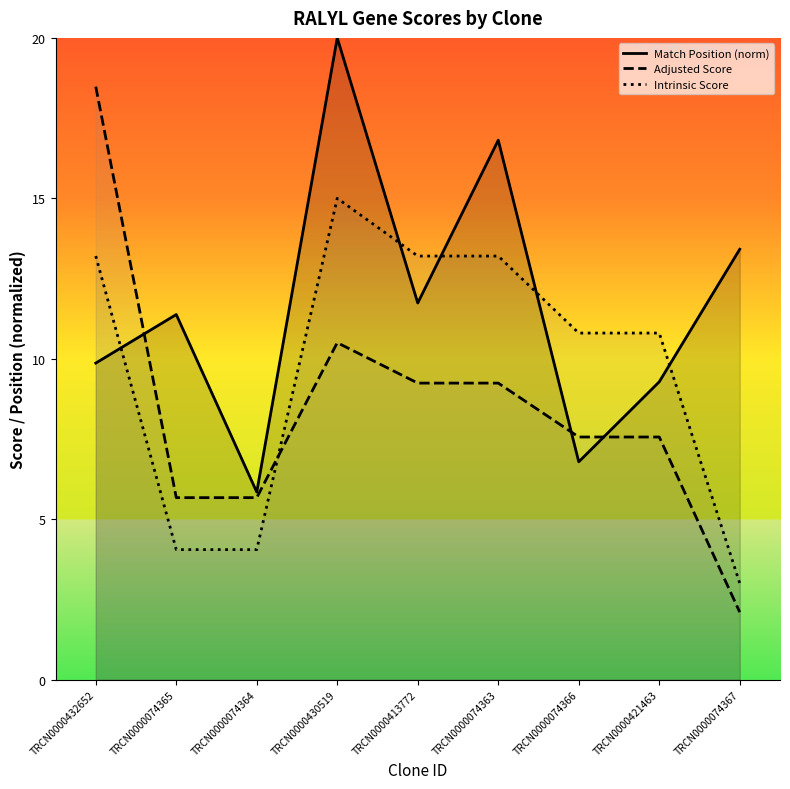

What is the value of the Match Position (norm) point at the 7th from the left?

6.8